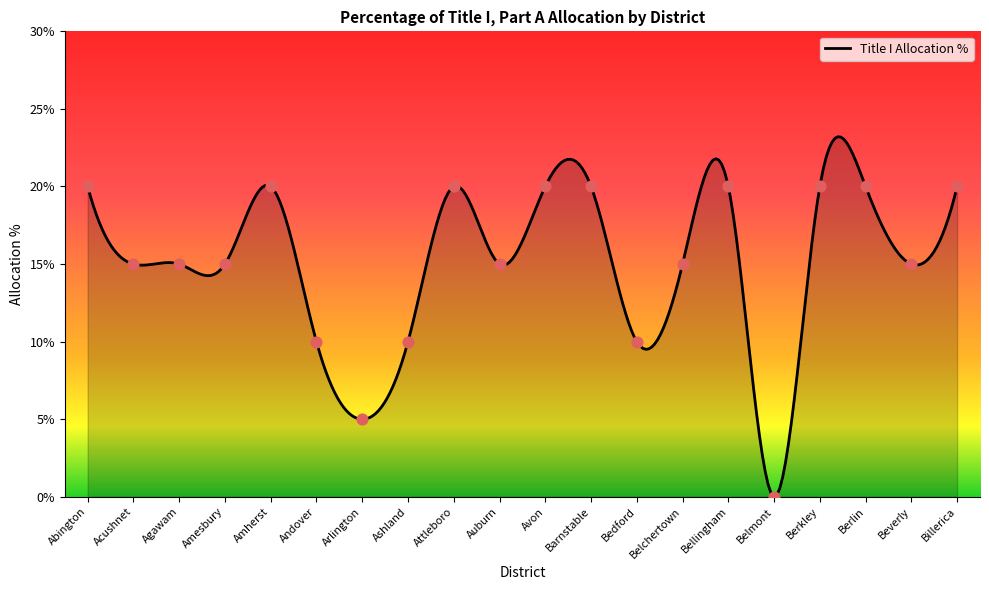

What is the change in value from Arlington to Barnstable?

+0.2